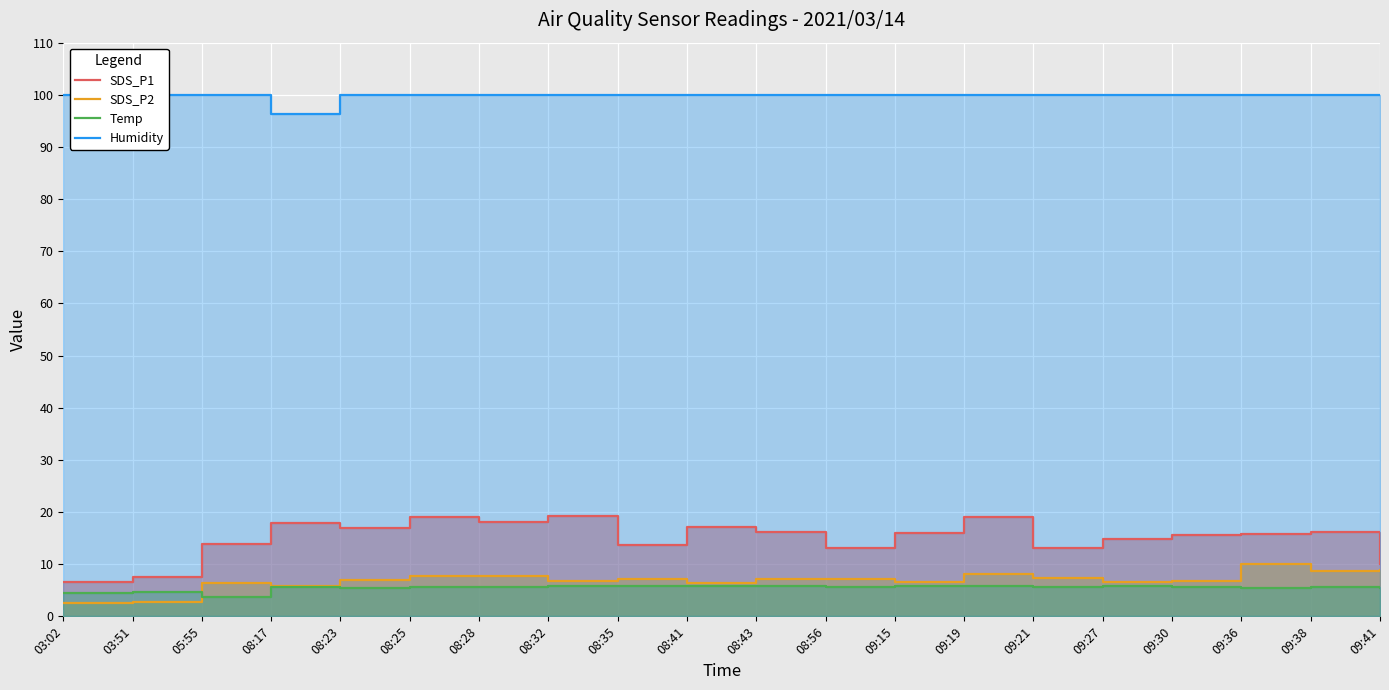

Reading left to right, transcribe all the data shown in this chart.

SDS_P1: 03:02=6.7	03:51=7.6	05:55=13.9	08:17=17.9	08:23=16.9	08:25=19.0	08:28=18.1	08:32=19.3	08:35=13.7	08:41=17.2	08:43=16.2	08:56=13.0	09:15=16.0	09:19=19.1	09:21=13.1	09:27=14.8	09:30=15.6	09:36=15.9	09:38=16.2	09:41=10.1
SDS_P2: 03:02=2.5	03:51=2.7	05:55=6.5	08:17=5.9	08:23=7.0	08:25=7.7	08:28=7.7	08:32=6.7	08:35=7.2	08:41=6.4	08:43=7.2	08:56=7.2	09:15=6.5	09:19=8.0	09:21=7.4	09:27=6.5	09:30=6.8	09:36=10.1	09:38=8.6	09:41=8.9
Temp: 03:02=4.4	03:51=4.6	05:55=3.7	08:17=5.6	08:23=5.4	08:25=5.6	08:28=5.6	08:32=5.8	08:35=5.8	08:41=5.8	08:43=5.9	08:56=5.6	09:15=5.8	09:19=5.8	09:21=5.7	09:27=5.8	09:30=5.7	09:36=5.5	09:38=5.6	09:41=5.4
Humidity: 03:02=99.9	03:51=99.9	05:55=99.9	08:17=96.4	08:23=99.9	08:25=99.9	08:28=99.9	08:32=99.9	08:35=99.9	08:41=99.9	08:43=99.9	08:56=99.9	09:15=99.9	09:19=99.9	09:21=99.9	09:27=99.9	09:30=99.9	09:36=99.9	09:38=99.9	09:41=99.9